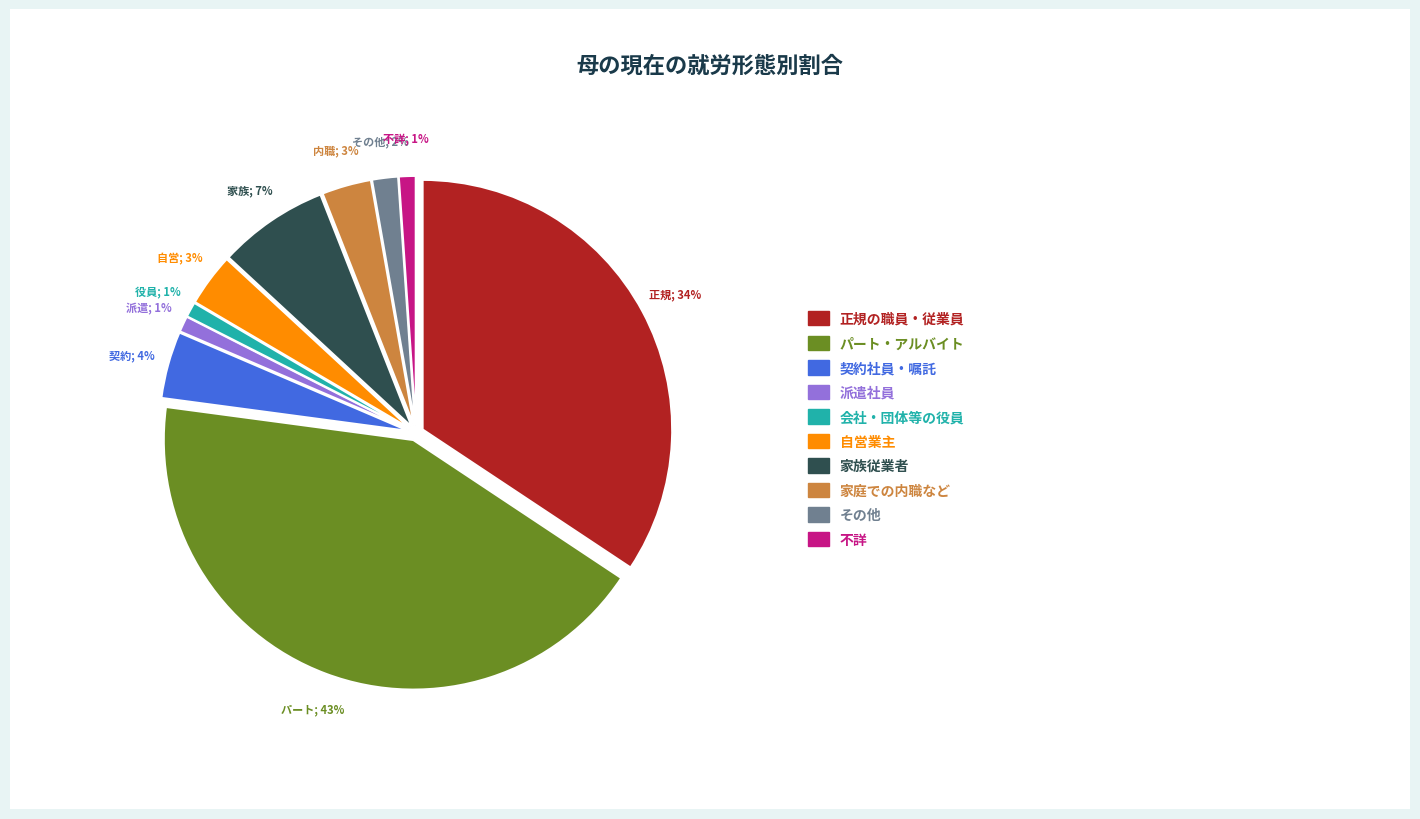

To the nearest percent, what is the difference between the largest and smallest slice percentages?

42%